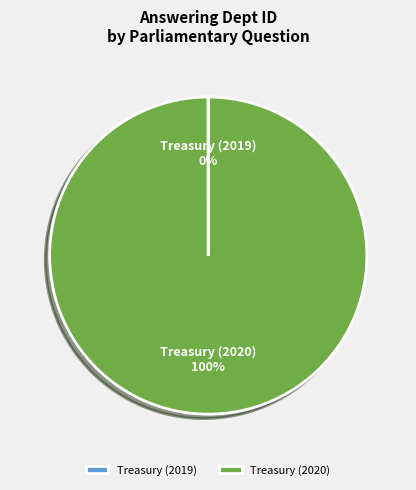

Is there a majority slice in this chart?

Yes